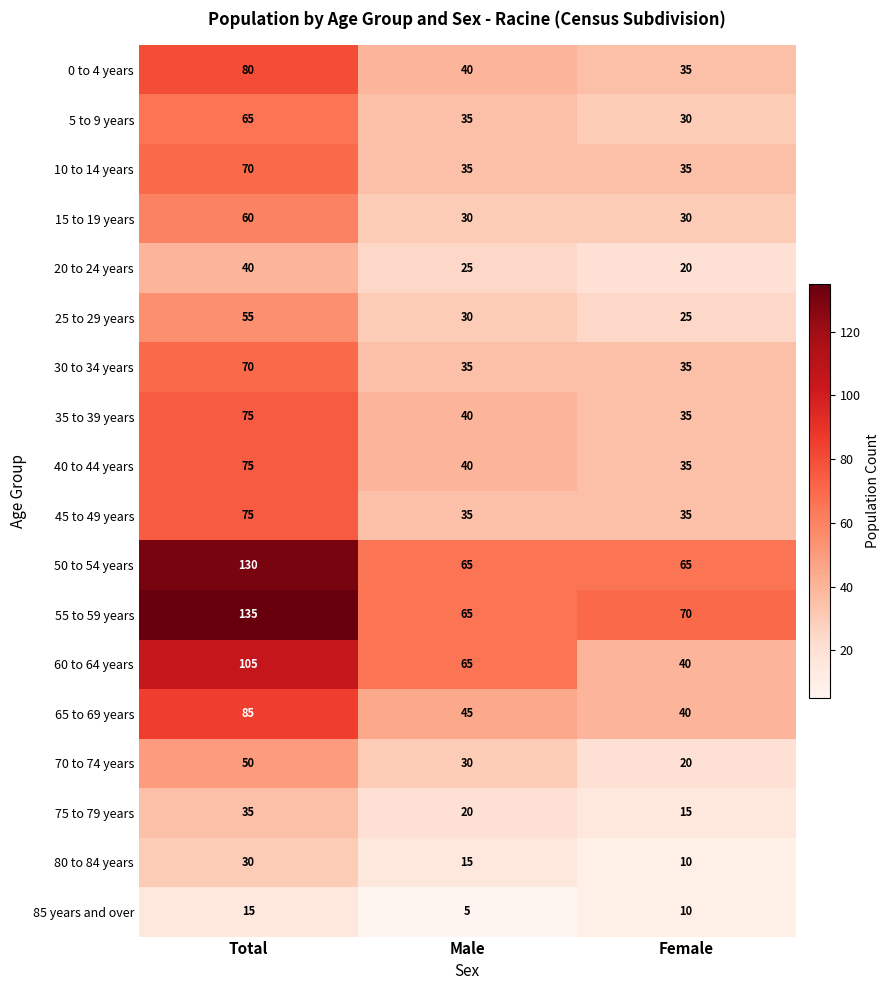

What is the sum of the 5 to 9 years values at Female and Total?

95